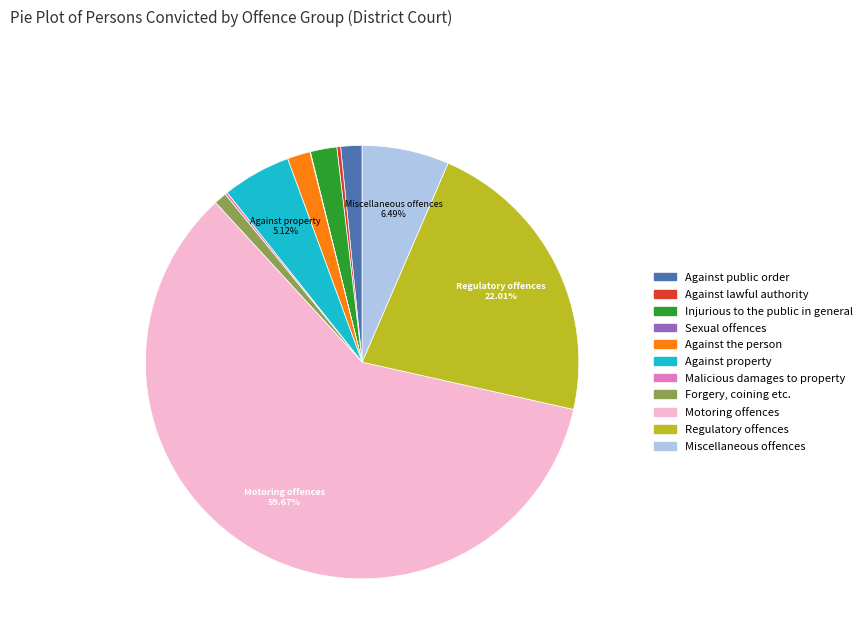

What is the largest slice in the pie chart?

Motoring offences